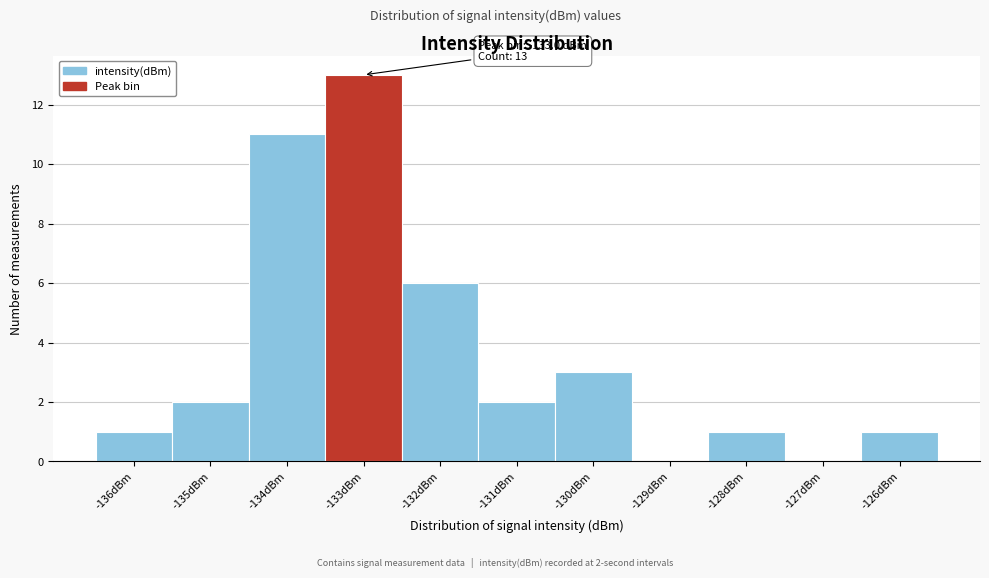

Which range on the x-axis has the tallest bar?

-133.5 to -132.5